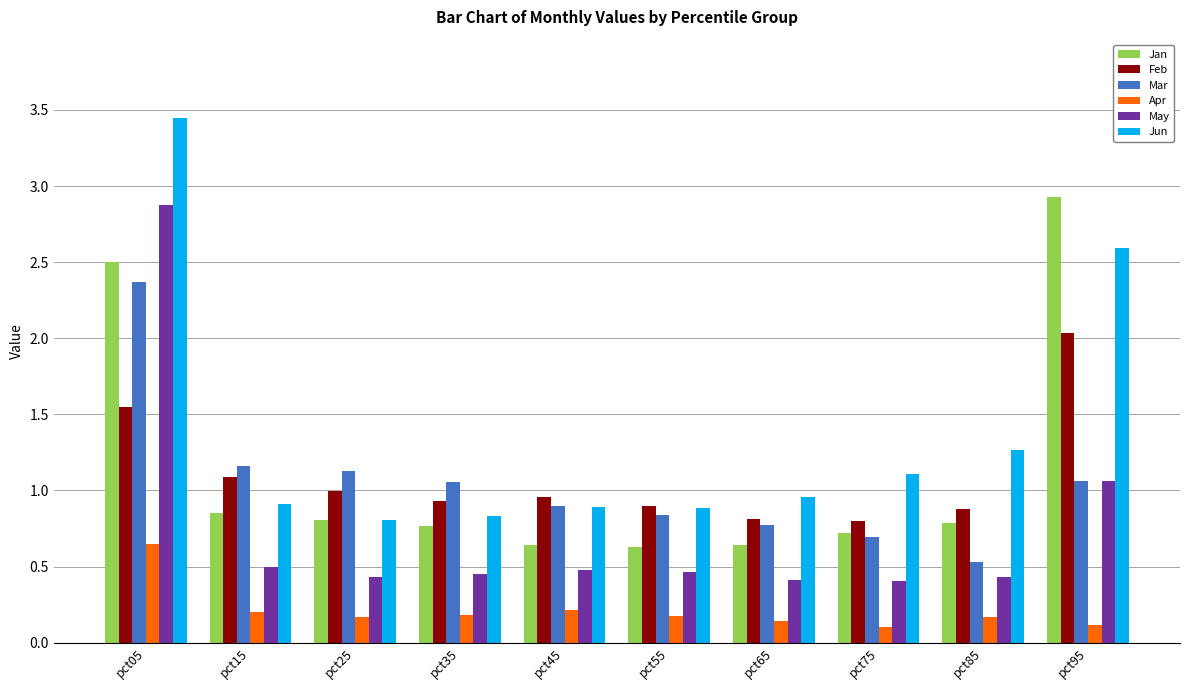

Is the value of Feb at pct25 greater than the value of Apr at pct15?

Yes